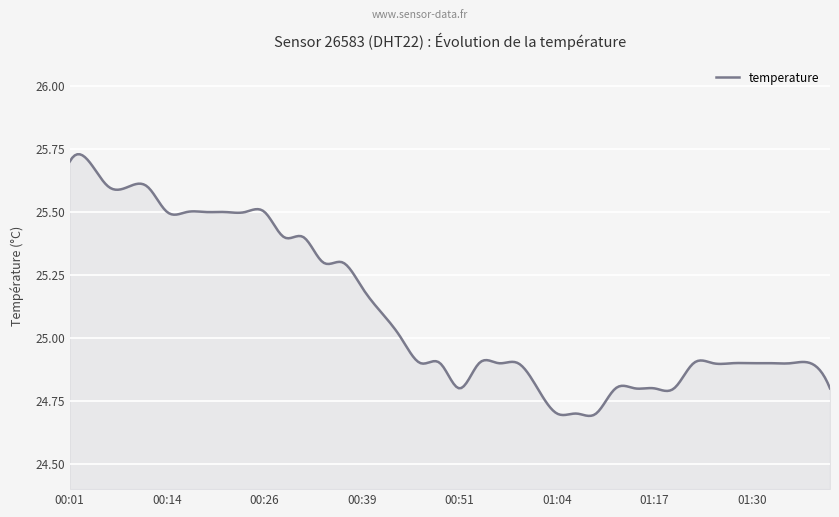

What is the maximum value shown in the chart?

25.7